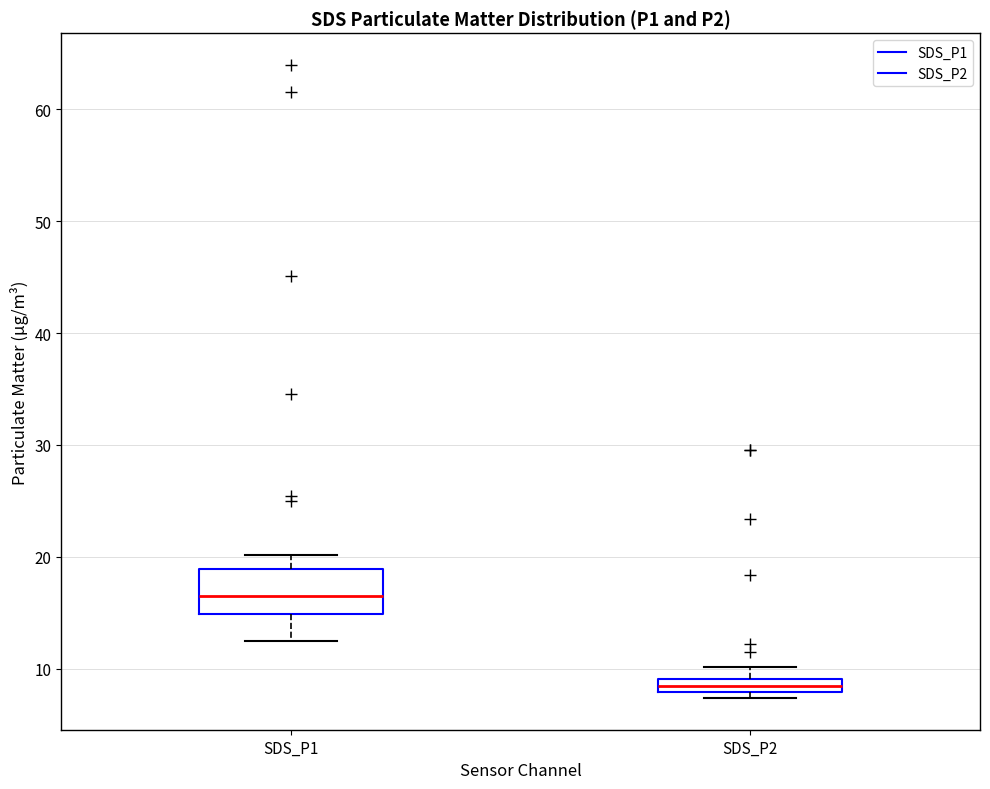

Comparing the boxes themselves (not the whiskers), which one is the tallest?

SDS_P1